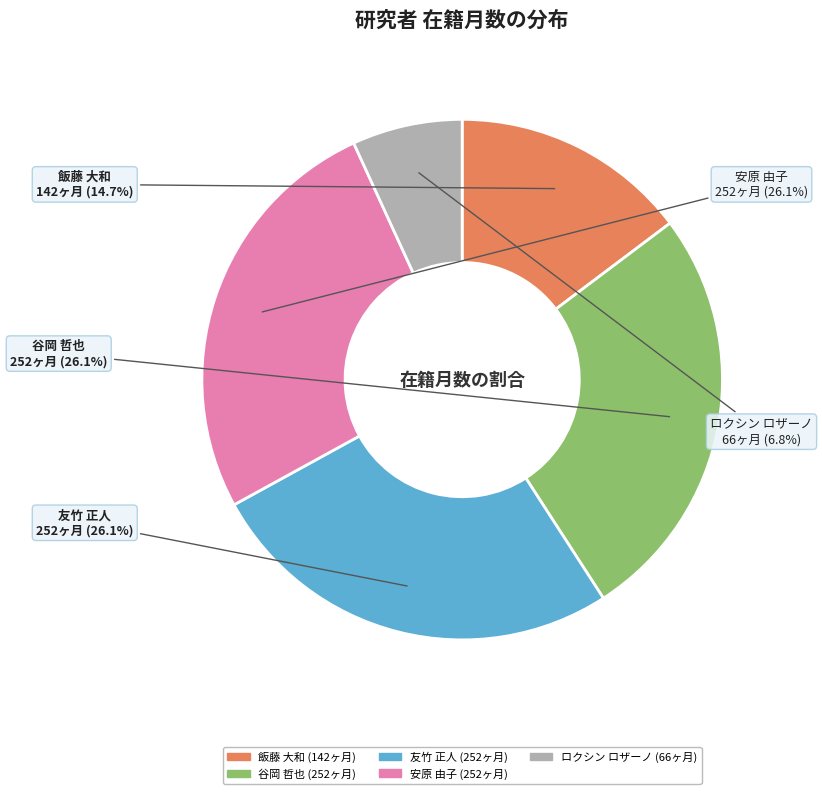

Is there any slice that represents more than half of the pie?

No